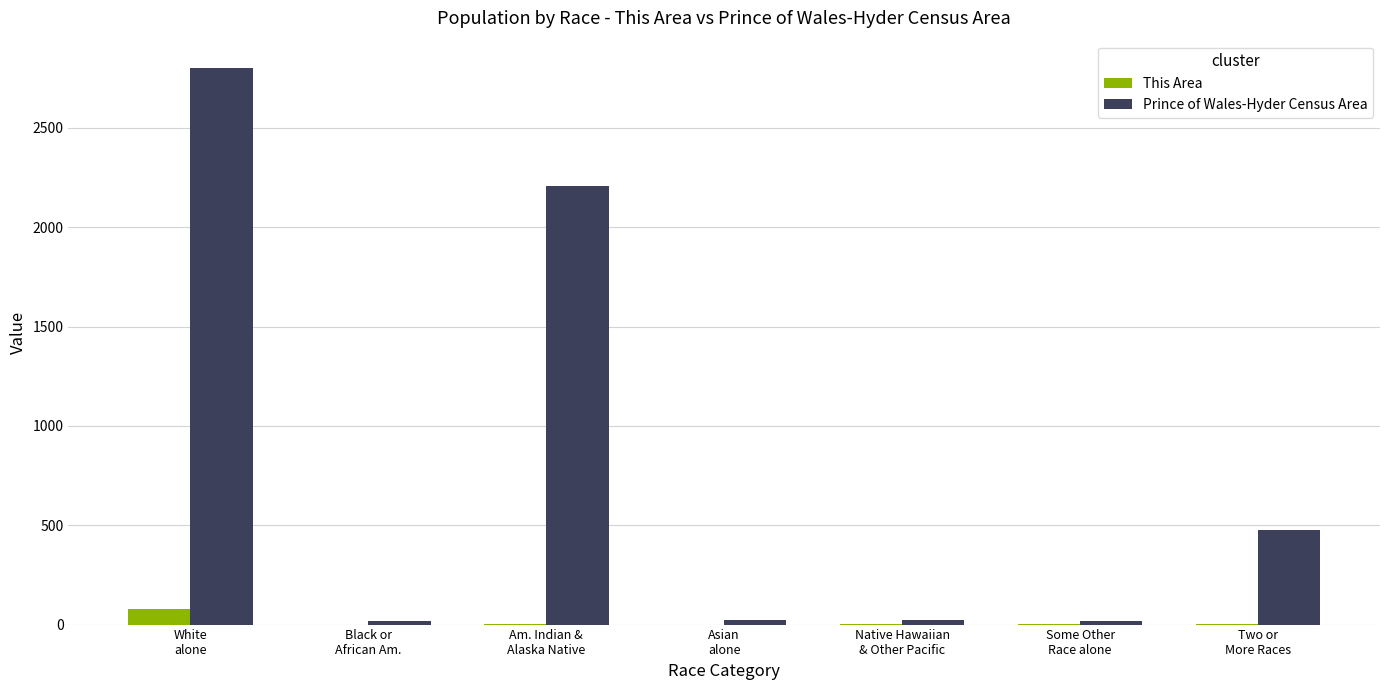

Are the bars horizontal?

No